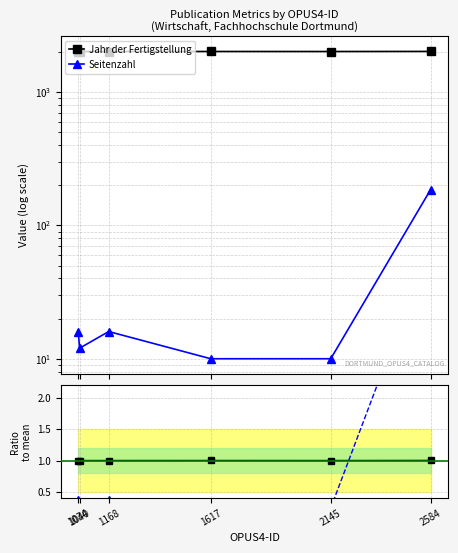

What is the sum of all Seitenzahl values?

249.0